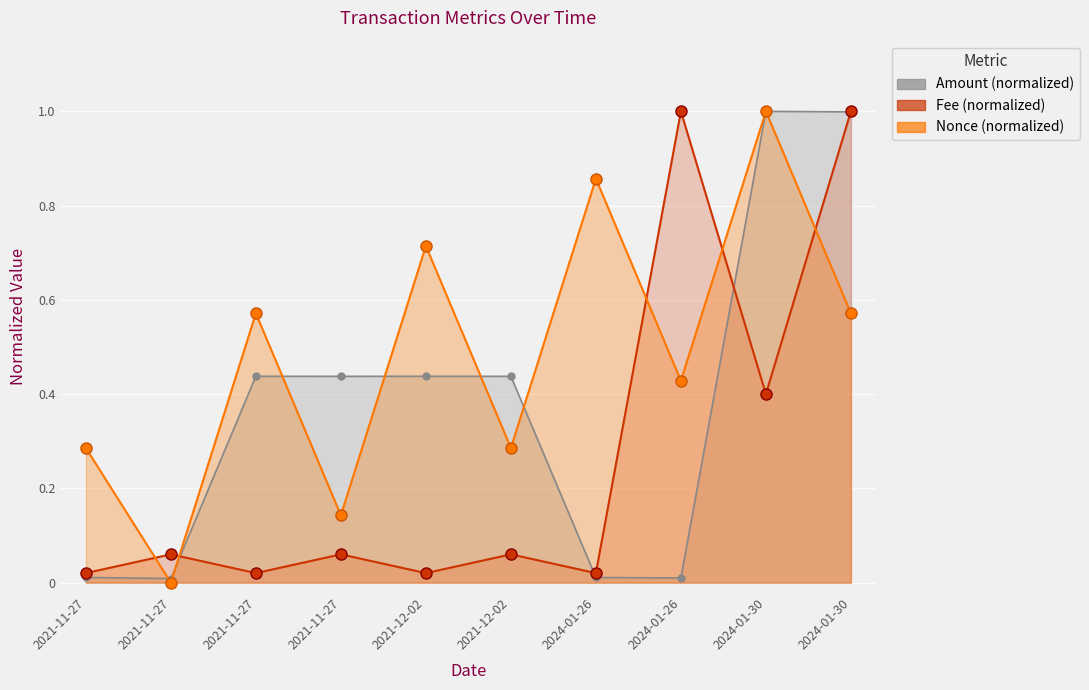

What is the average value of the Amount series?

0.4